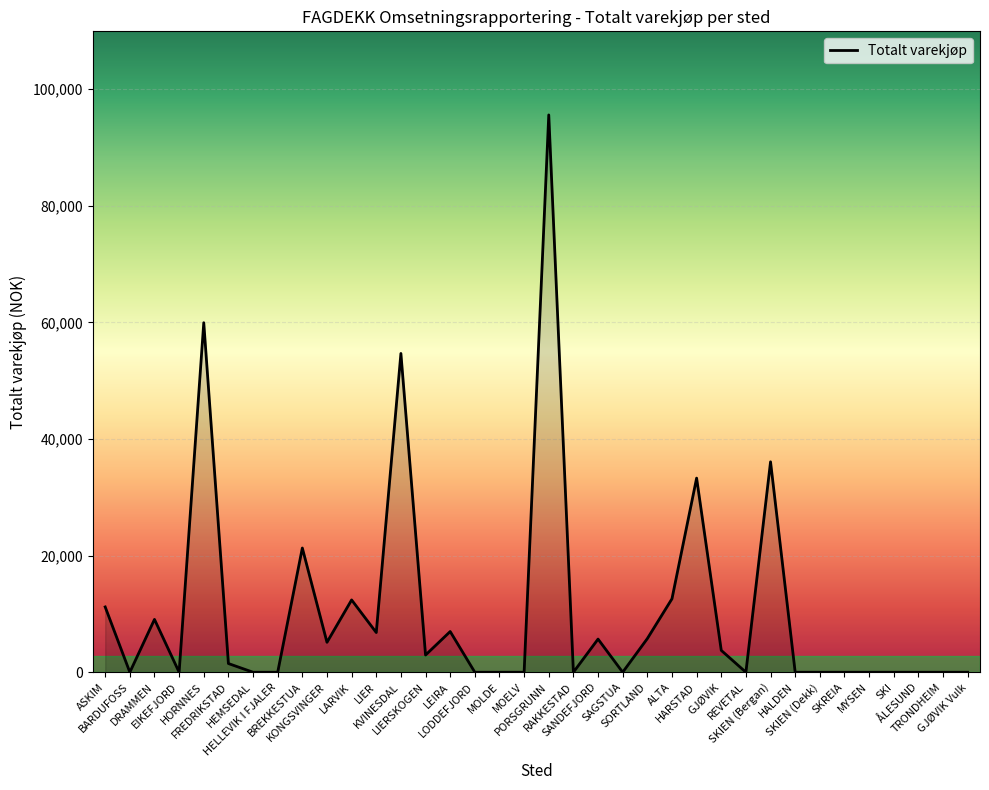

What is the maximum value shown in the chart?

95600